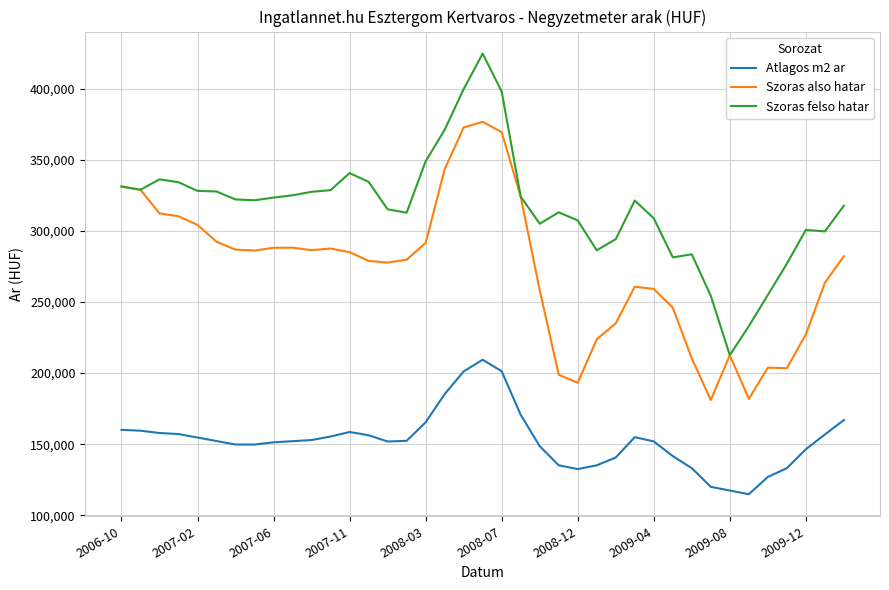

How many lines are shown in the chart?

3